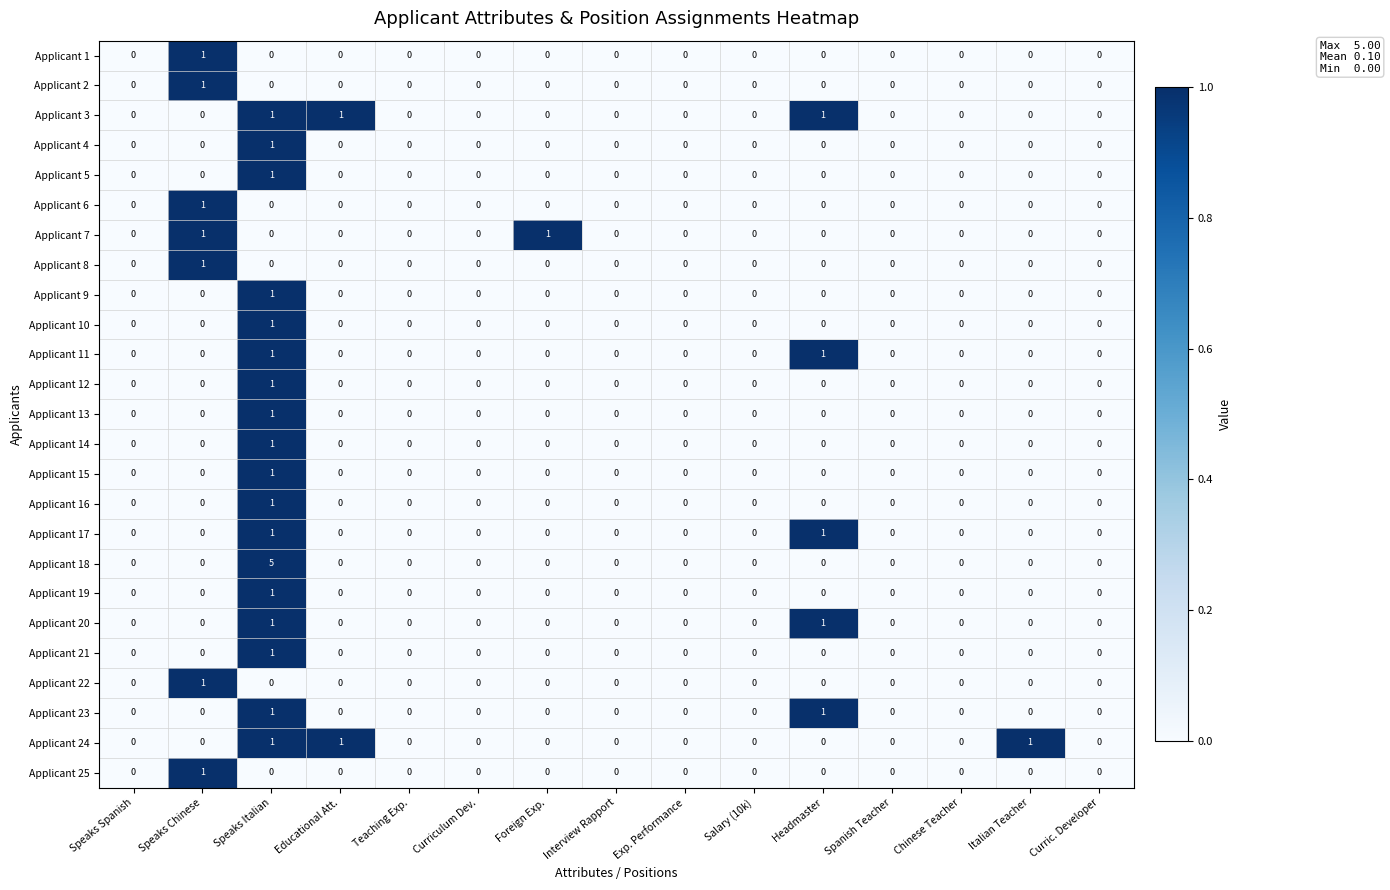

Which series has the largest total across all categories?

Applicant 18